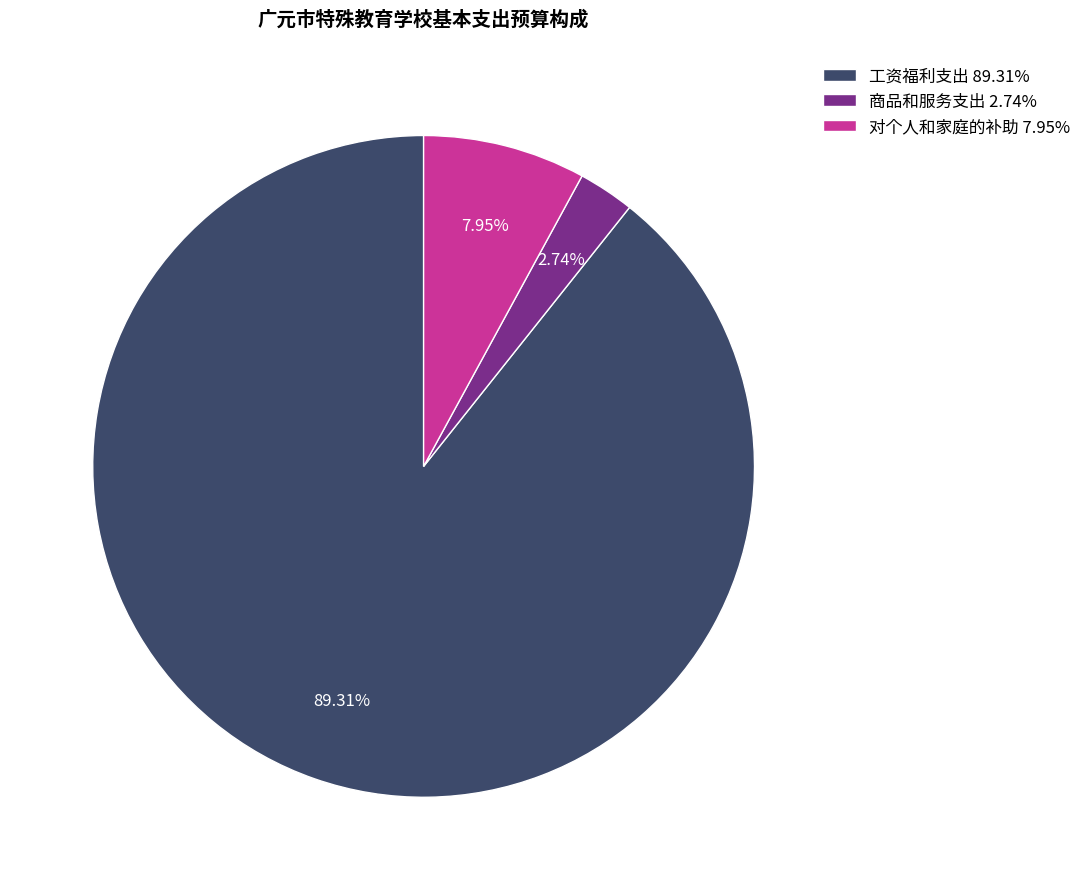

How many slices are in this pie chart?

3